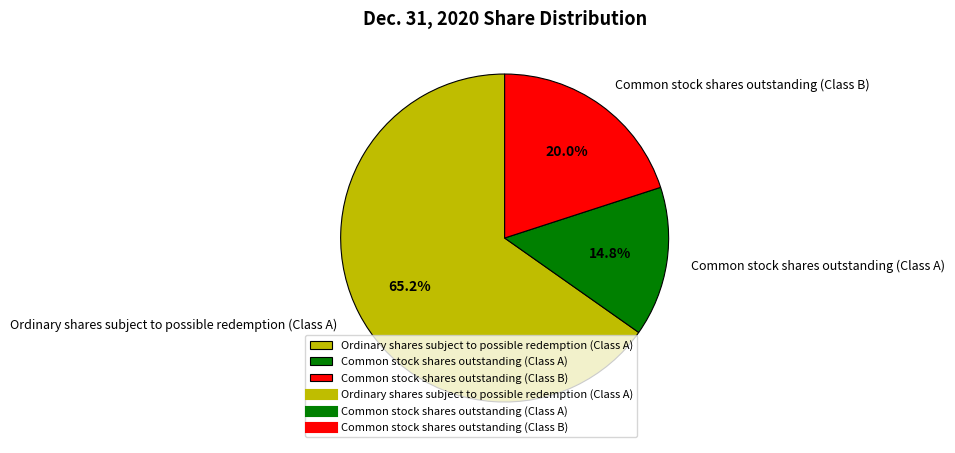

Which slice is the largest?

Ordinary shares subject to possible redemption (Class A)